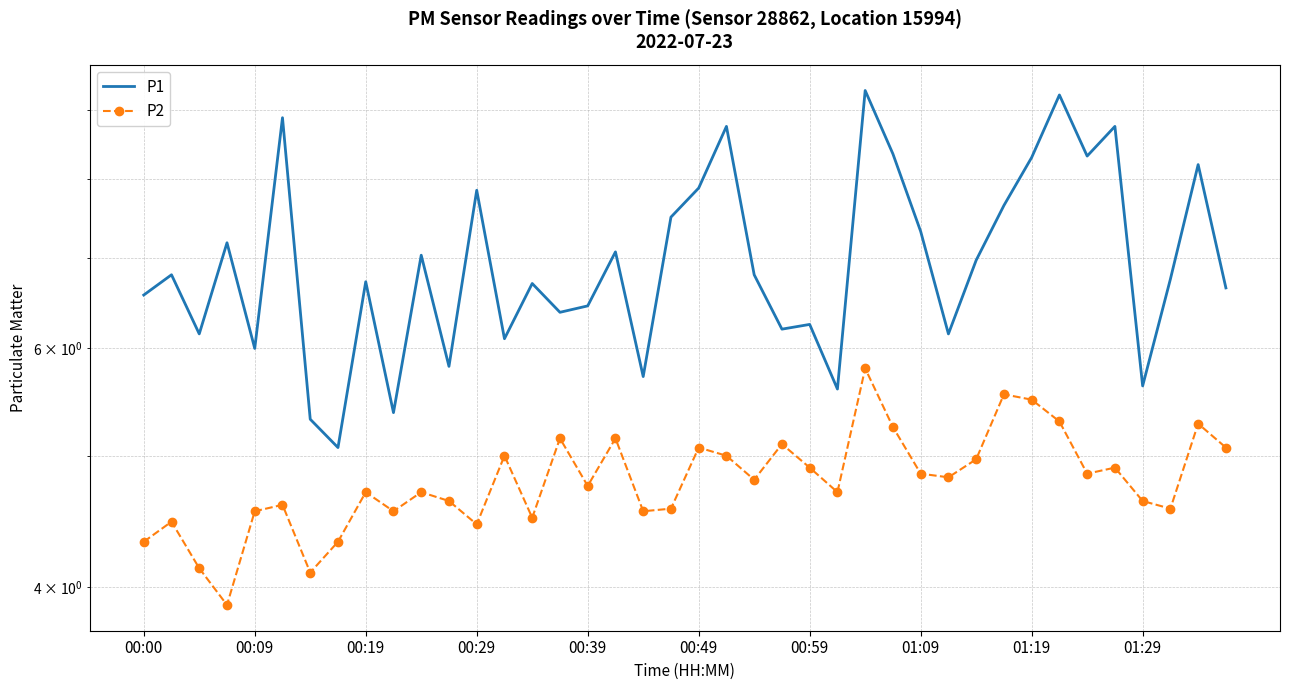

True or false: P2 and P1 intersect in this chart.

False